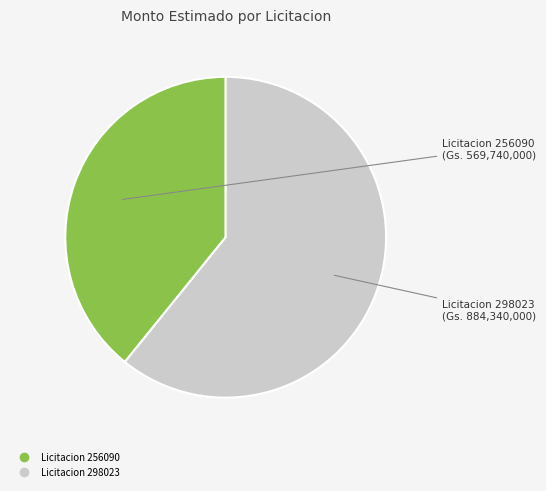

Is there a majority slice in this chart?

Yes